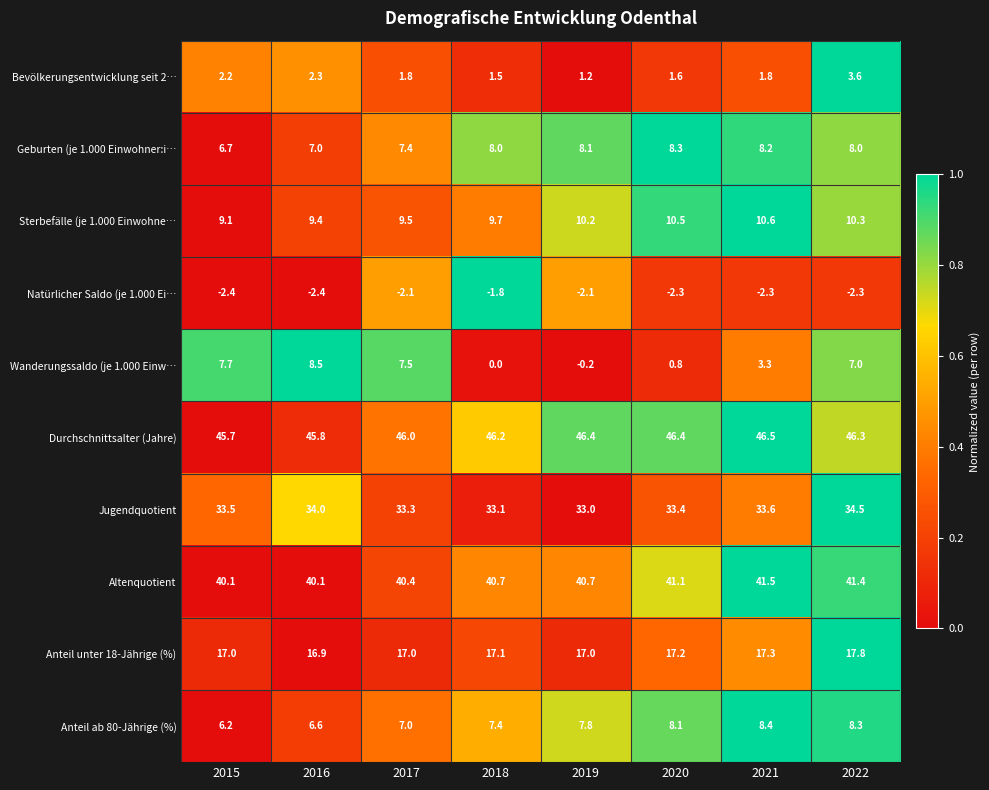

What is the sum of the Geburten (je 1.000 Einwohner:i… values at 2016 and 2018?

15.0